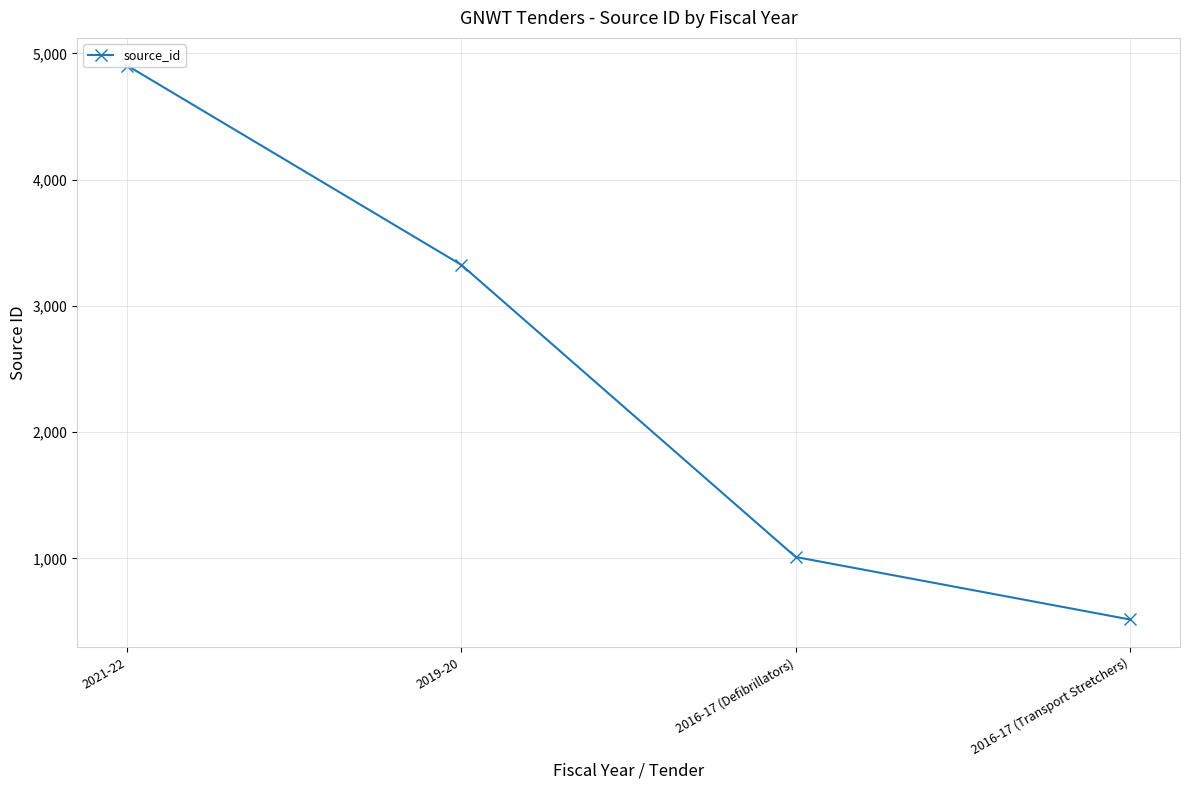

Which category has the highest value across all series?

2021-22